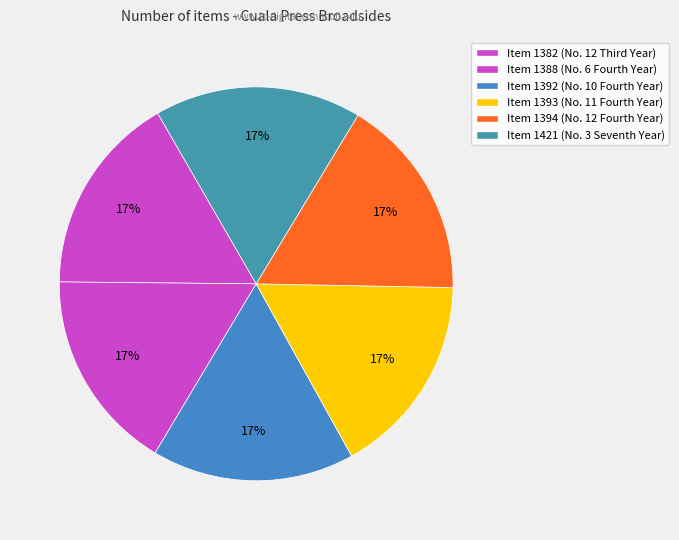

How many segments does this pie chart have?

6